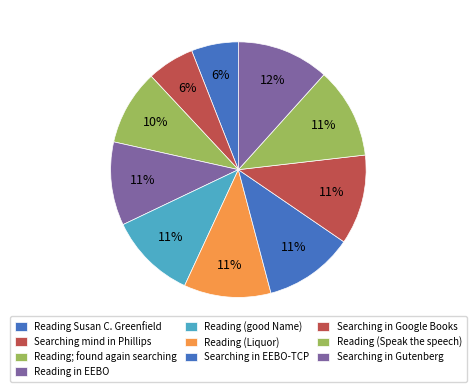

What is the total percentage of Searching in EEBO-TCP and Reading; found again searching?

20.9%